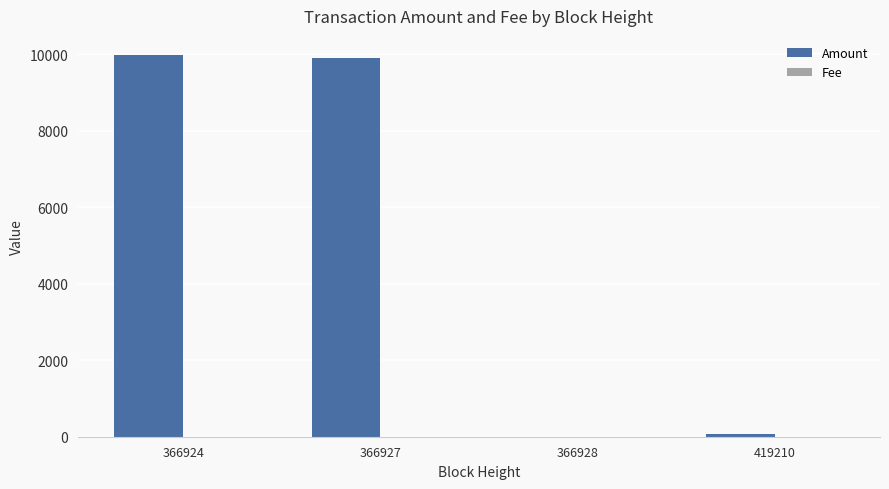

At which label is Amount closest to 4990?

419210